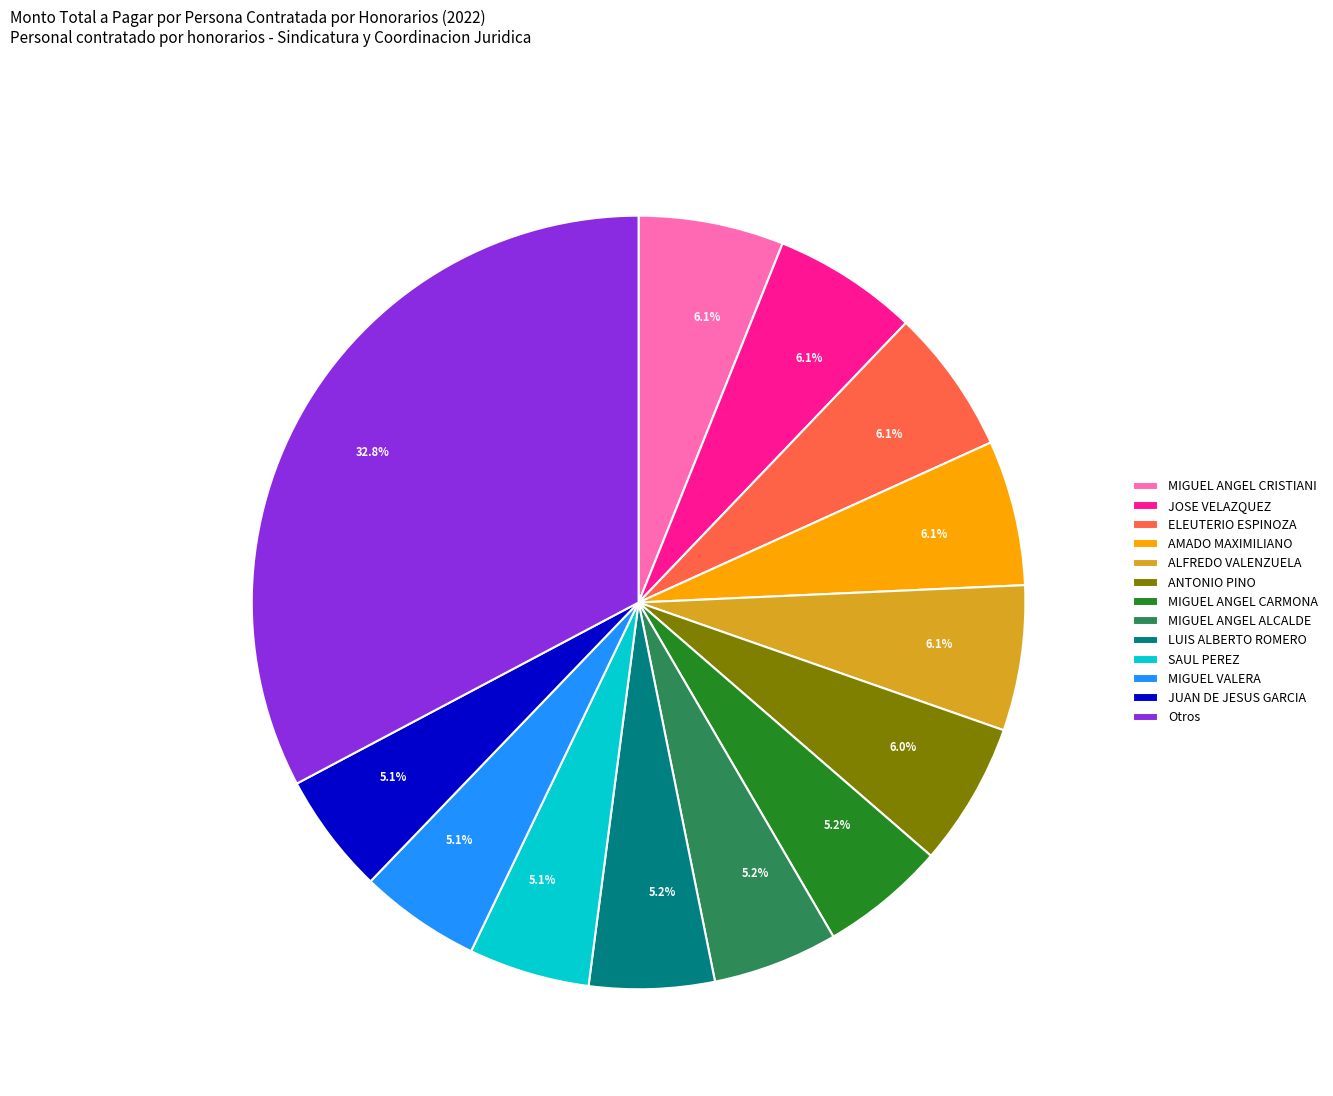

What portion of the pie excludes JOSE VELAZQUEZ?

93.9%